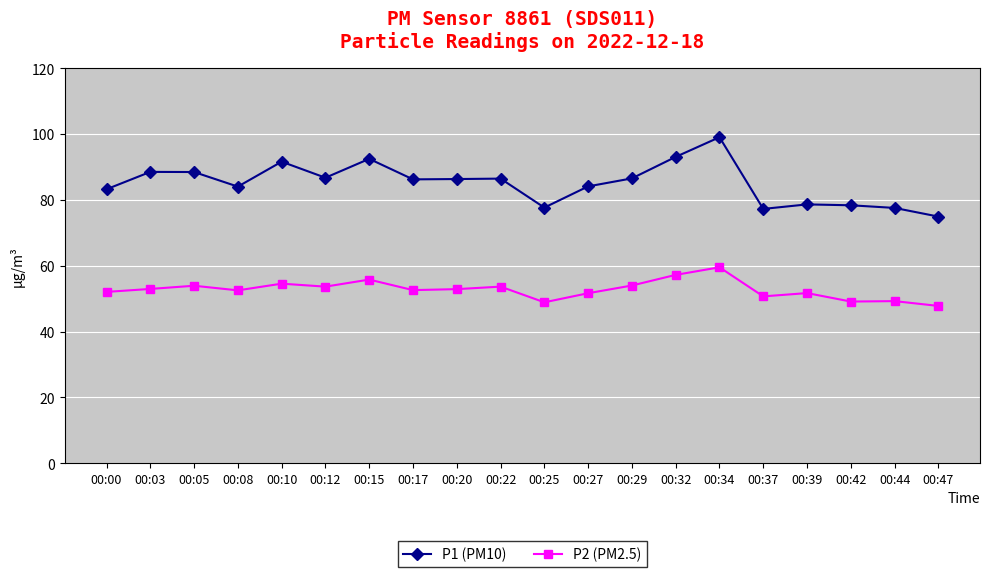

Is the value of P1 (PM10) at 00:44 greater than the value of P2 (PM2.5) at 00:47?

Yes